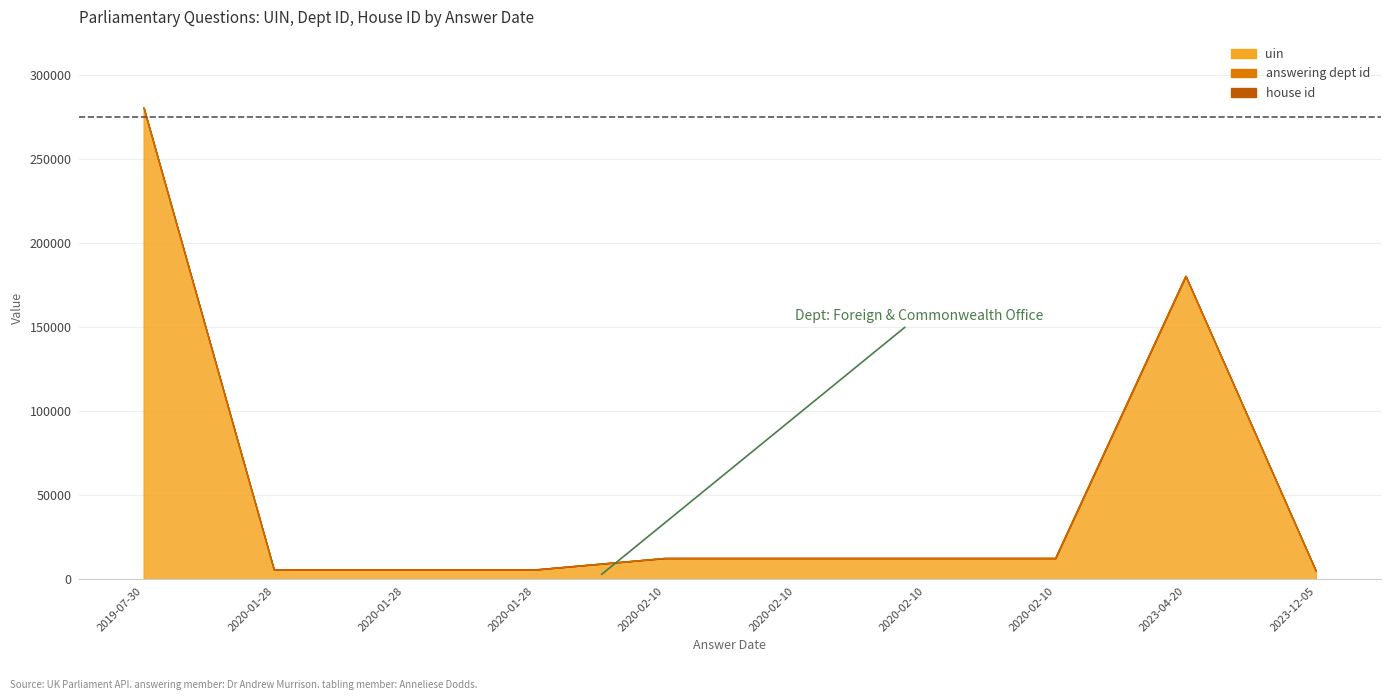

At which category is the sum across all series the highest?

2019-07-30